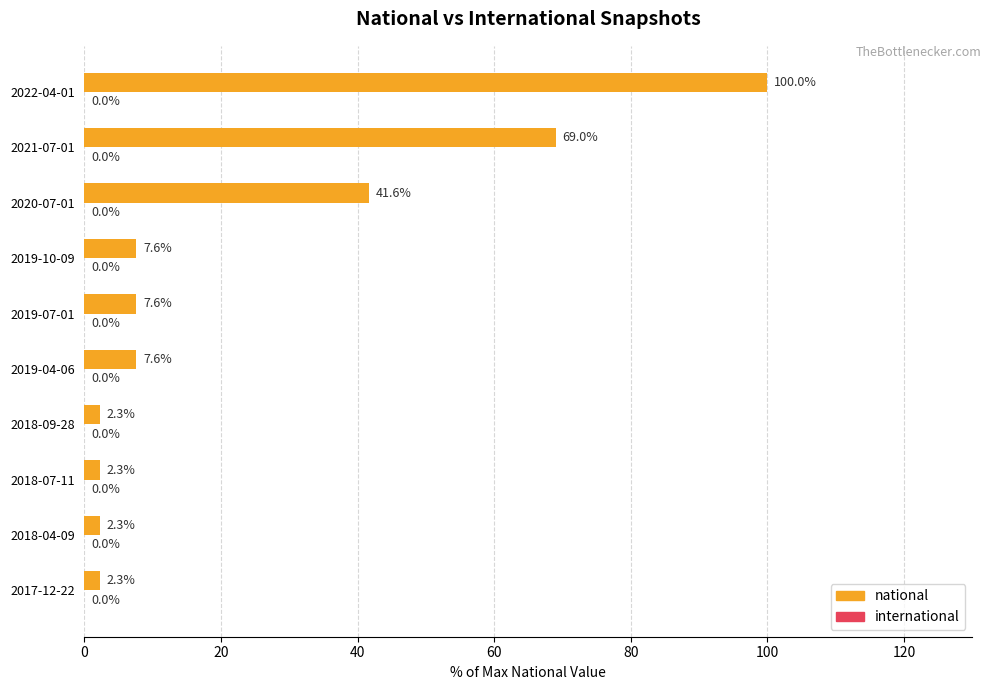

What is the maximum value shown in the chart?

100.0